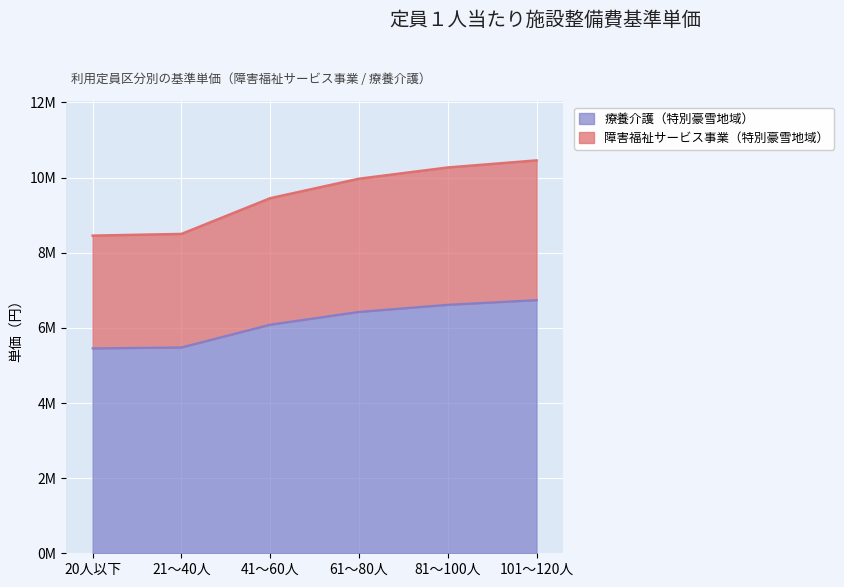

What is the value of the 障害福祉サービス事業（特別豪雪地域） point at the 4th from the left?

9970000